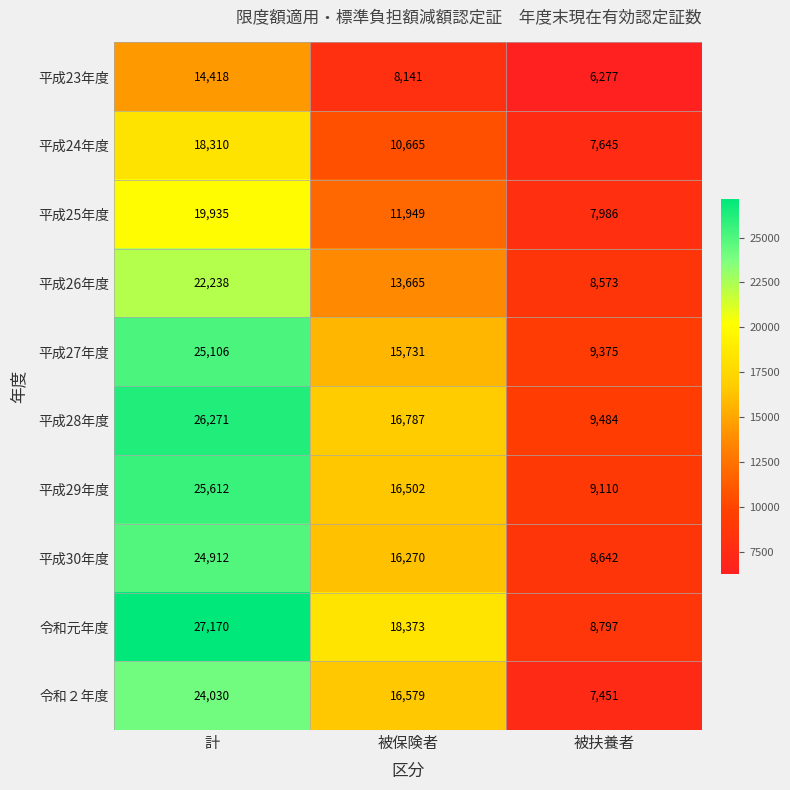

Reading left to right, transcribe all the data shown in this chart.

平成23年度: 計=14418	被保険者=8141	被扶養者=6277
平成24年度: 計=18310	被保険者=10665	被扶養者=7645
平成25年度: 計=19935	被保険者=11949	被扶養者=7986
平成26年度: 計=22238	被保険者=13665	被扶養者=8573
平成27年度: 計=25106	被保険者=15731	被扶養者=9375
平成28年度: 計=26271	被保険者=16787	被扶養者=9484
平成29年度: 計=25612	被保険者=16502	被扶養者=9110
平成30年度: 計=24912	被保険者=16270	被扶養者=8642
令和元年度: 計=27170	被保険者=18373	被扶養者=8797
令和２年度: 計=24030	被保険者=16579	被扶養者=7451